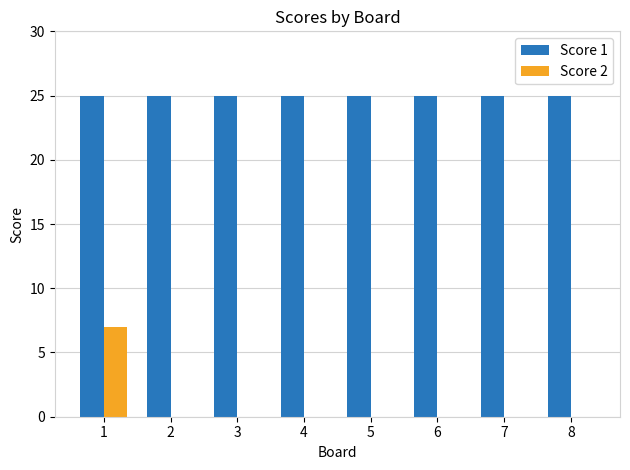

The value of Score 1 at 2 is 25. True or false?

True